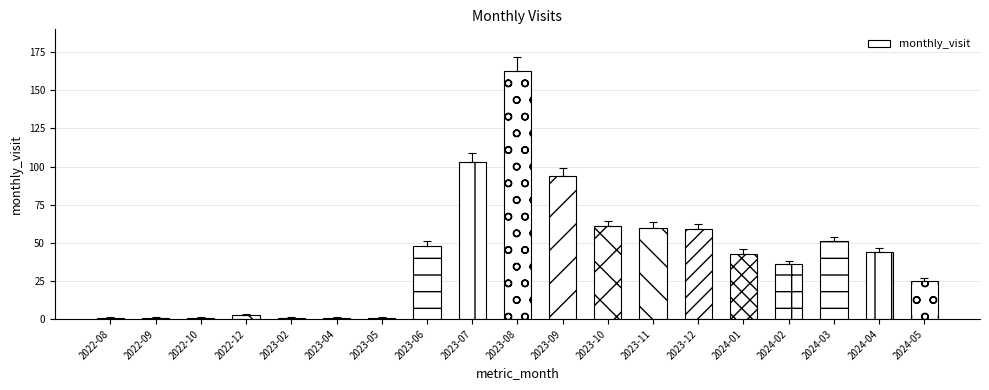

What position from the left is 2023-06?

8